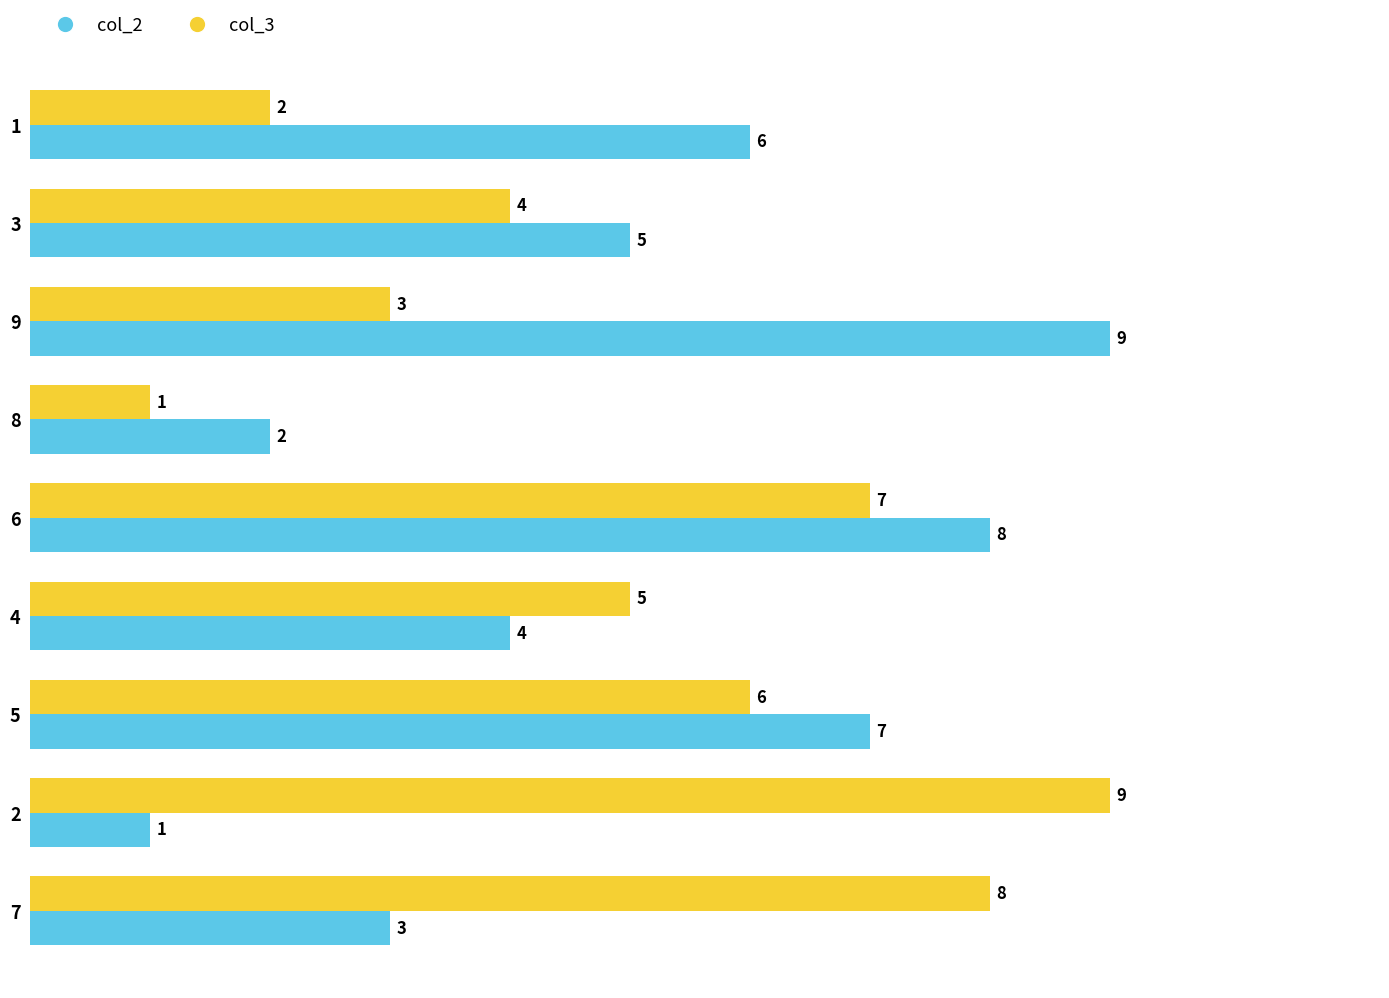

What is the total value across all series at 1?

8